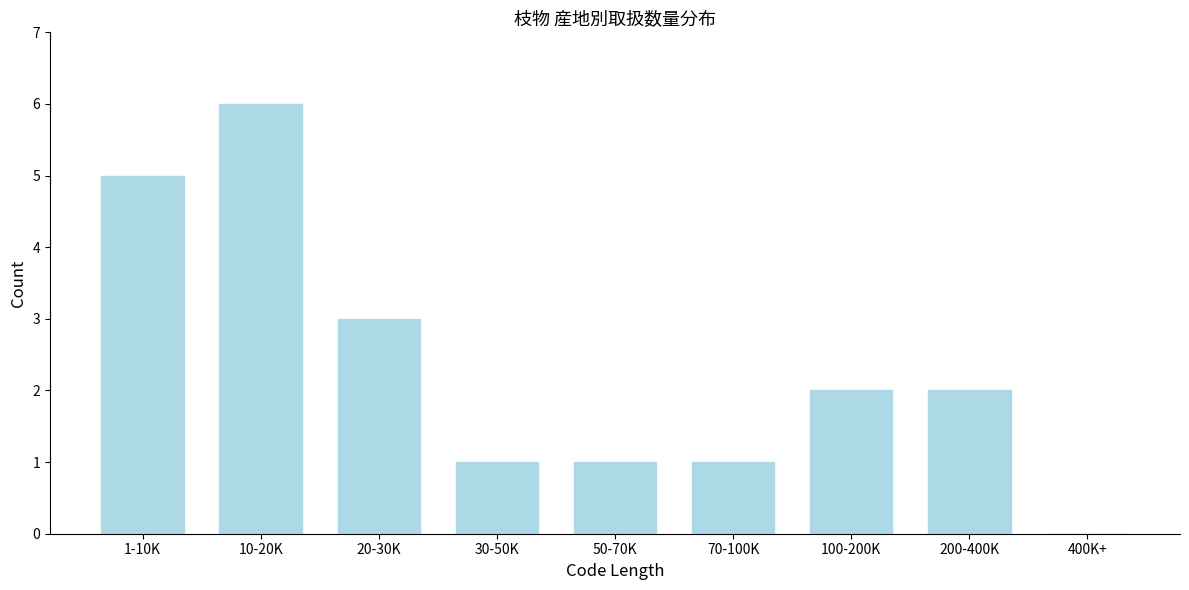

Reading right to left, transcribe all the data shown in this chart.

400K+=0	200-400K=2	100-200K=2	70-100K=1	50-70K=1	30-50K=1	20-30K=3	10-20K=6	1-10K=5